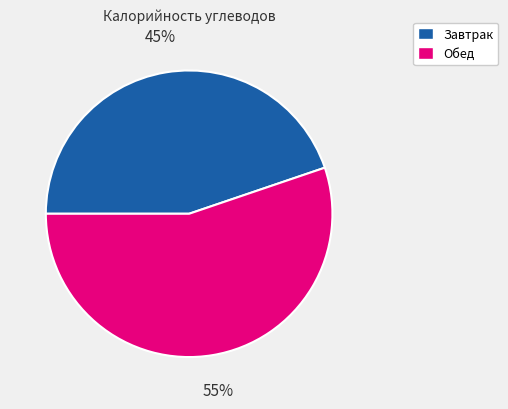

To the nearest percent, what portion does Обед represent?

55%